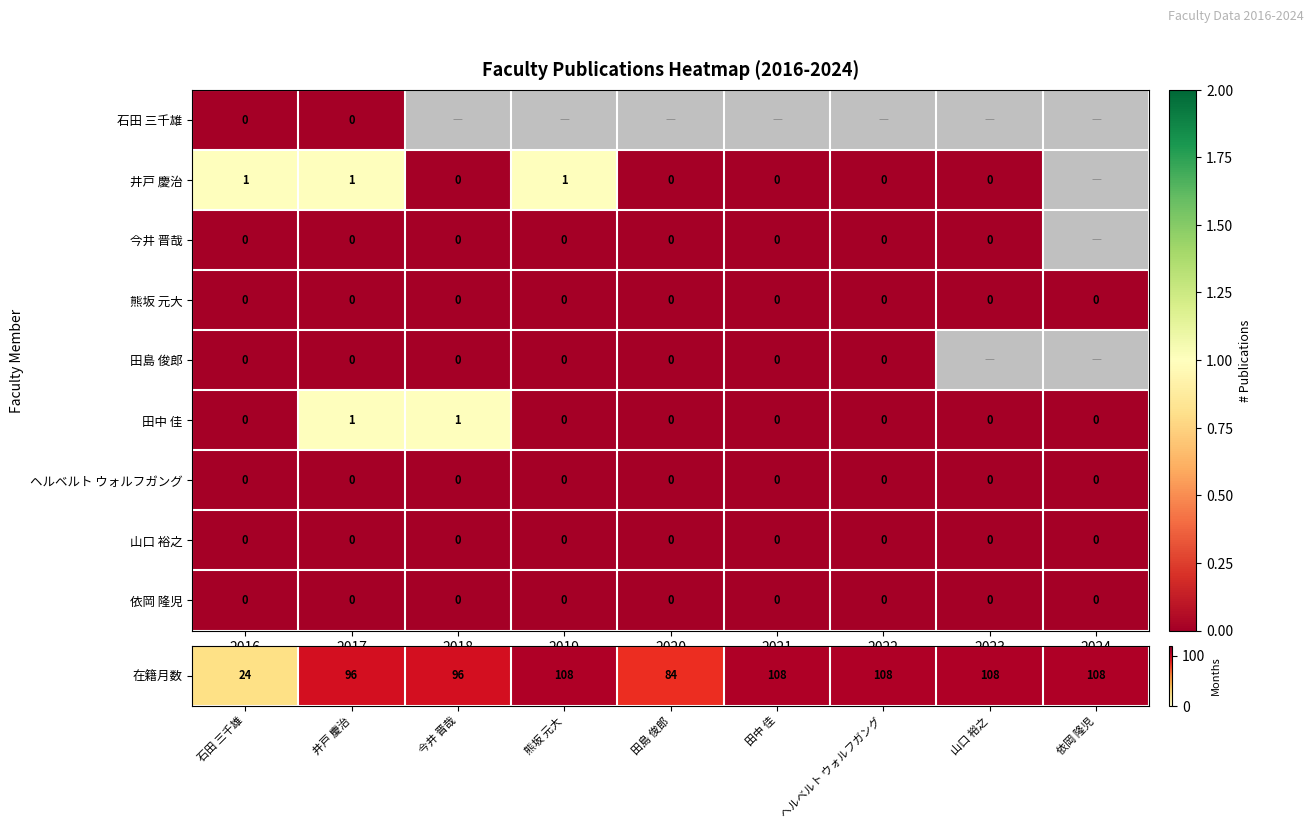

Count the number of categories in the chart.

9